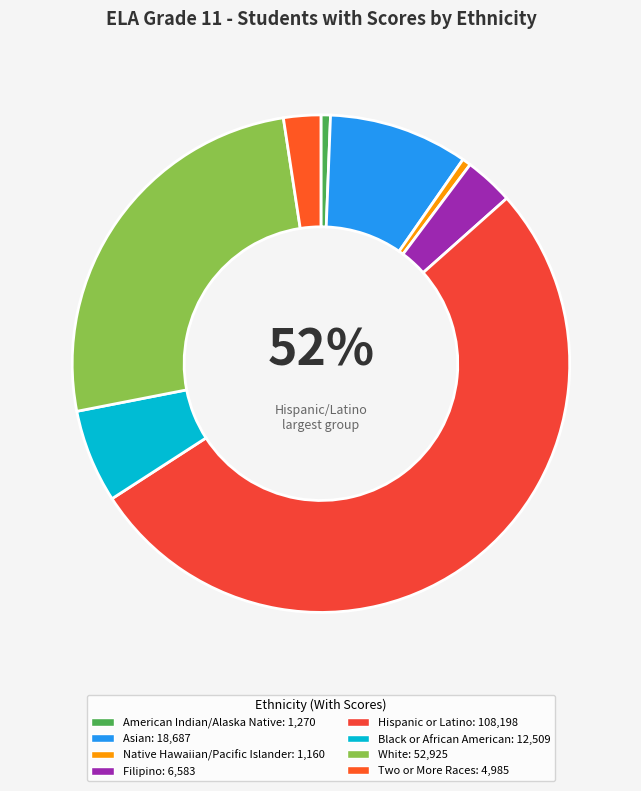

Rank the categories by value from highest to lowest.

Hispanic or Latino, White, Asian, Black or African American, Filipino, Two or More Races, American Indian/Alaska Native, Native Hawaiian/Pacific Islander